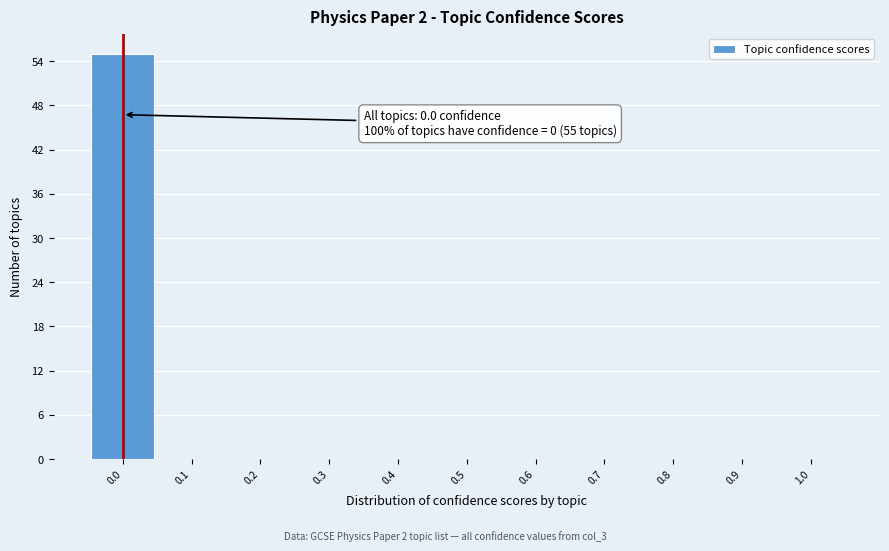

Which range on the x-axis has the tallest bar?

-0.05 to 0.05